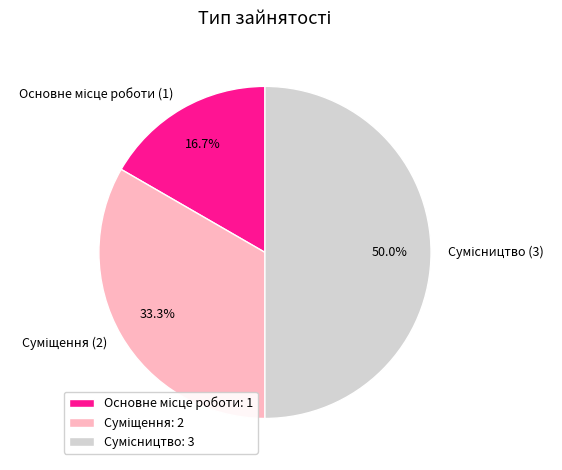

Count the number of slices in the pie.

3